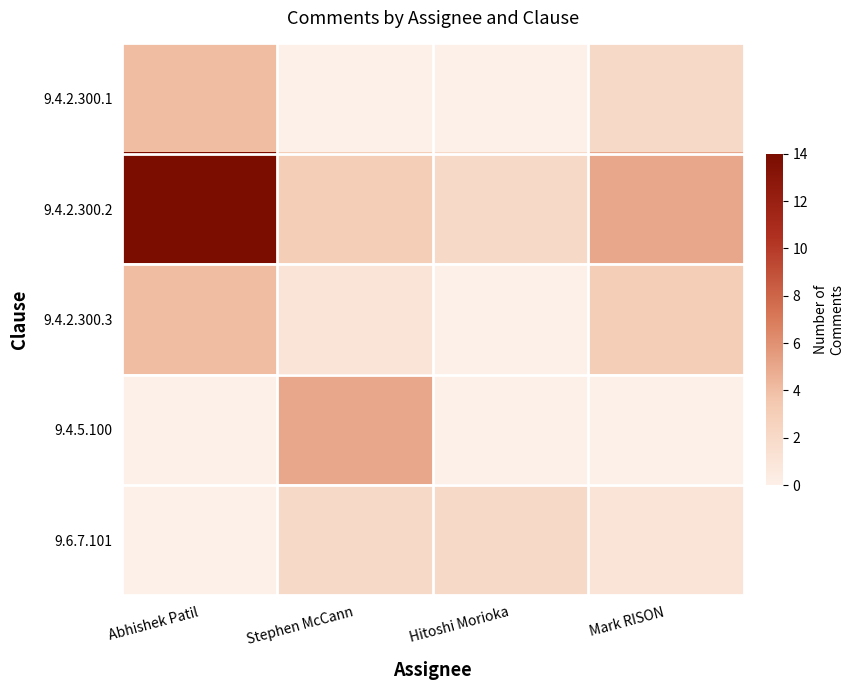

Reading left to right, extract all data points from this chart.

9.4.2.300.1: Abhishek Patil=4	Stephen McCann=0	Hitoshi Morioka=0	Mark RISON=2
9.4.2.300.2: Abhishek Patil=14	Stephen McCann=3	Hitoshi Morioka=2	Mark RISON=5
9.4.2.300.3: Abhishek Patil=4	Stephen McCann=1	Hitoshi Morioka=0	Mark RISON=3
9.4.5.100: Abhishek Patil=0	Stephen McCann=5	Hitoshi Morioka=0	Mark RISON=0
9.6.7.101: Abhishek Patil=0	Stephen McCann=2	Hitoshi Morioka=2	Mark RISON=1